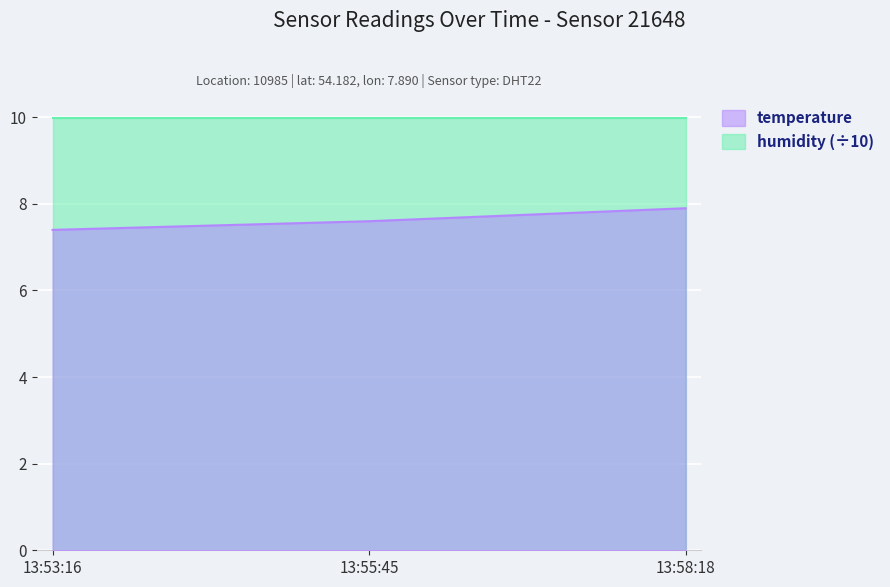

What position from the left is 13:55:45?

2